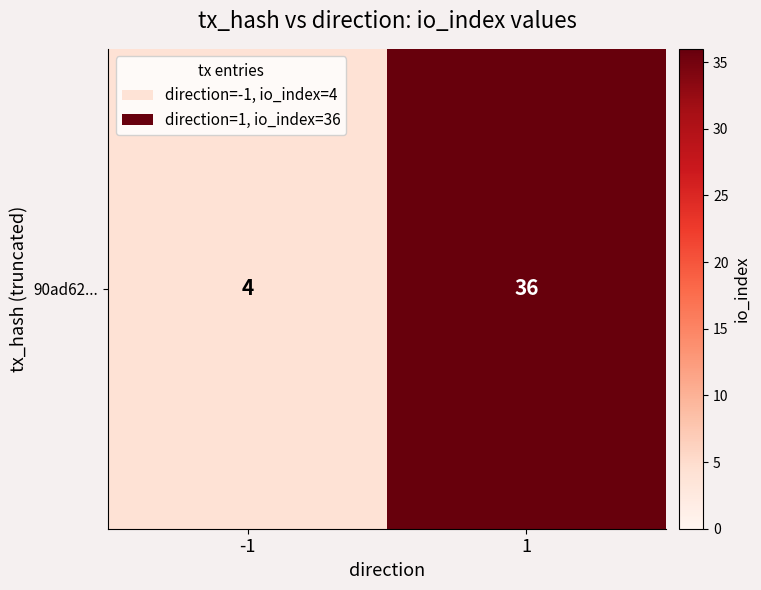

What is the difference between the values at 1 and -1?

32